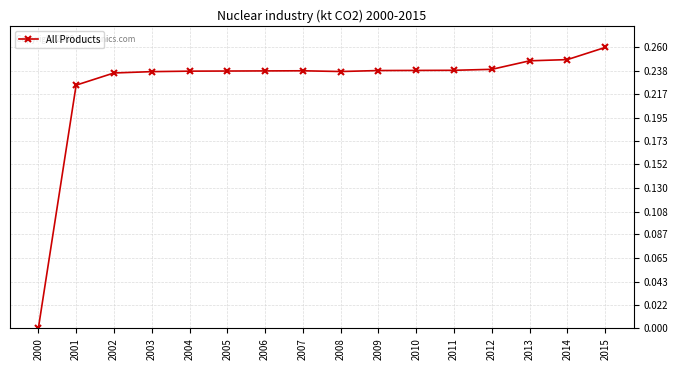

The value at 2003 is 0.4. True or false?

False